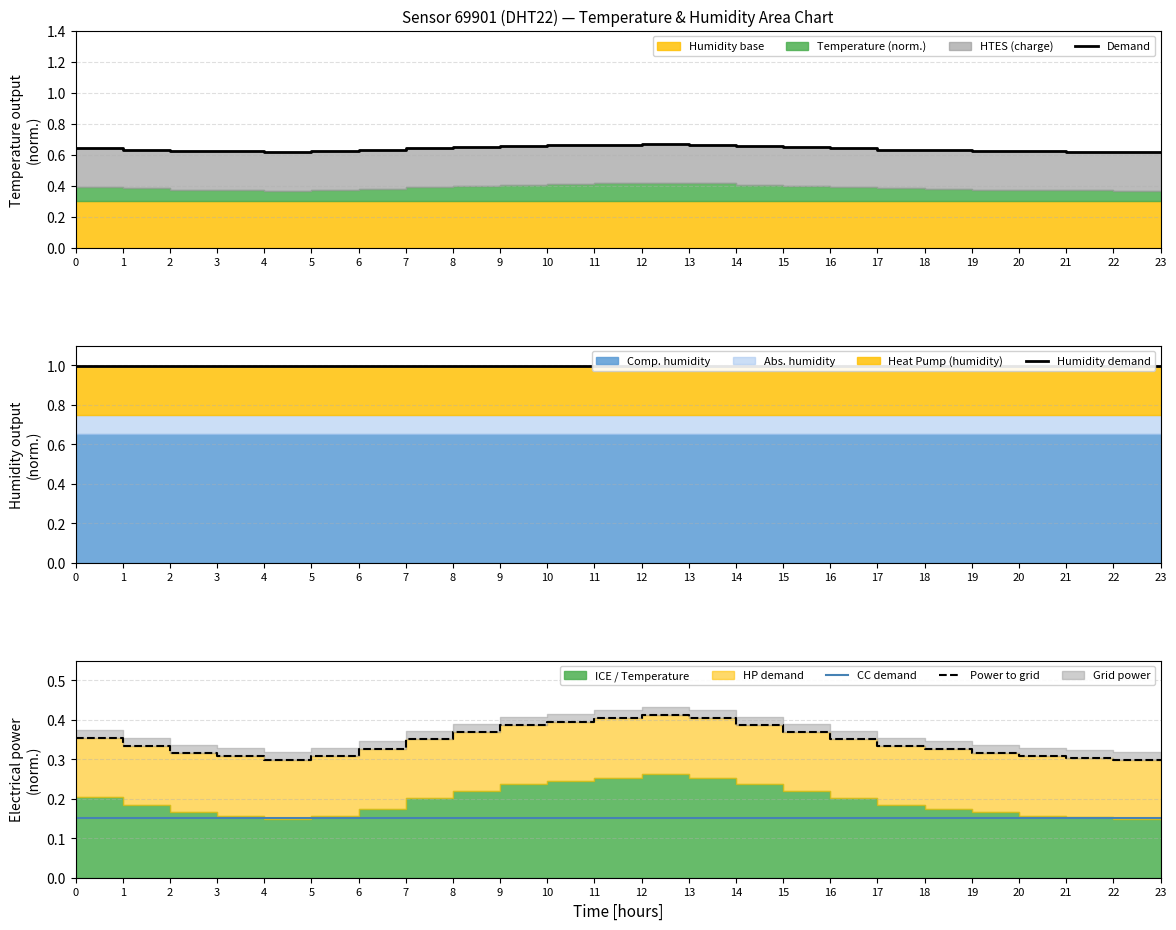

True or false: CC demand has a value of 0.1 at 19.

True